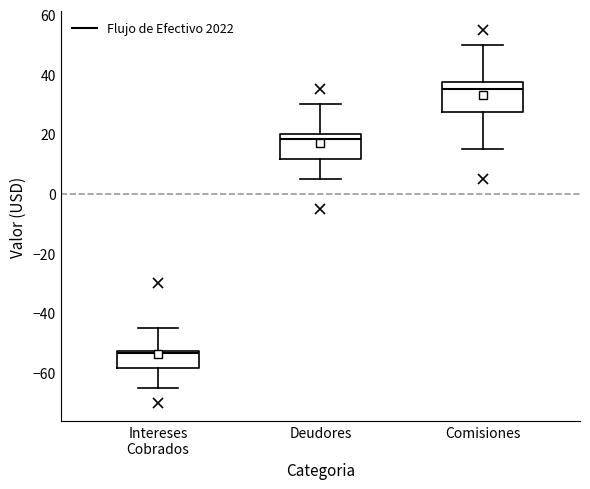

Which box has the lowest median line?

Intereses Cobrados